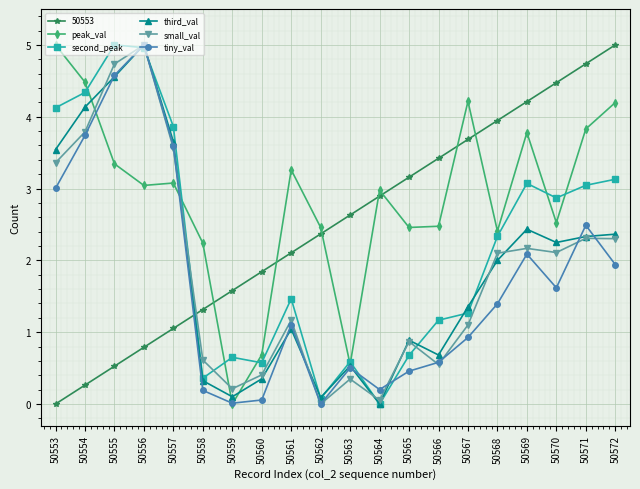

Which series has the largest total across all categories?

peak_val